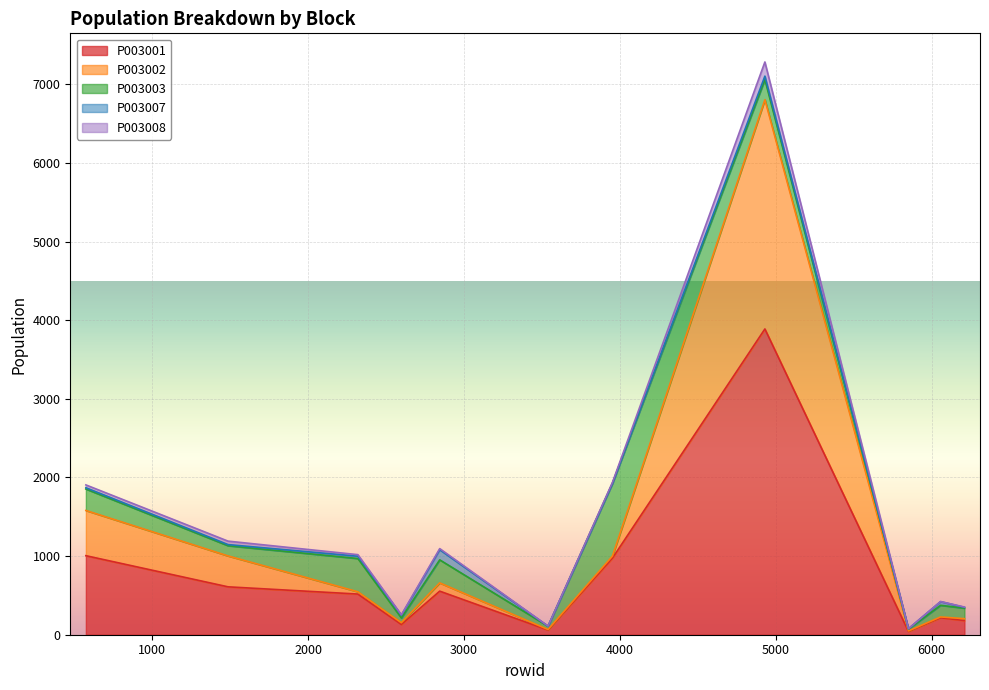

Where is the first local minimum for P003008?

2598